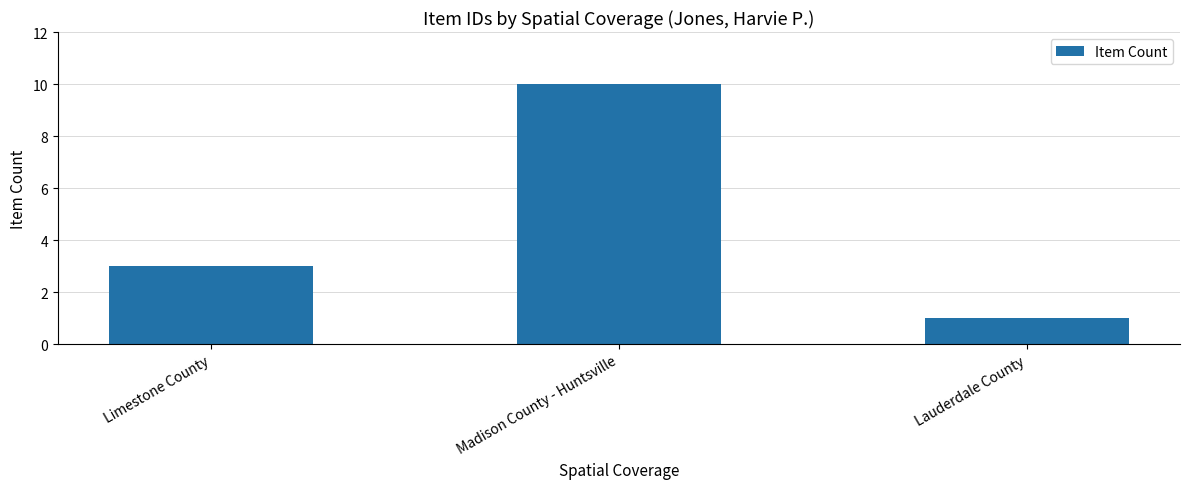

Are the bars grouped side by side (vs. stacked)?

No